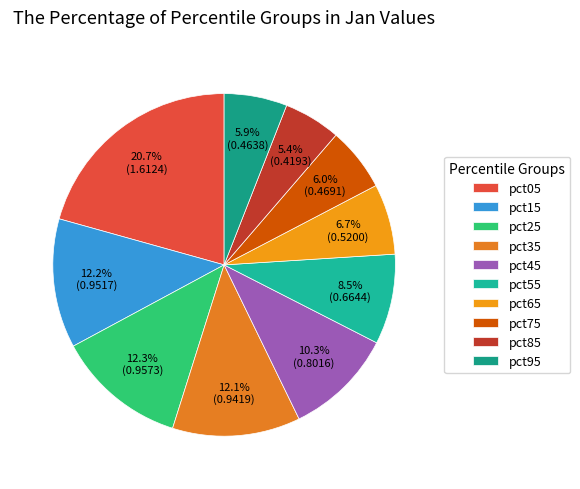

What is the smallest slice in the pie chart?

pct85